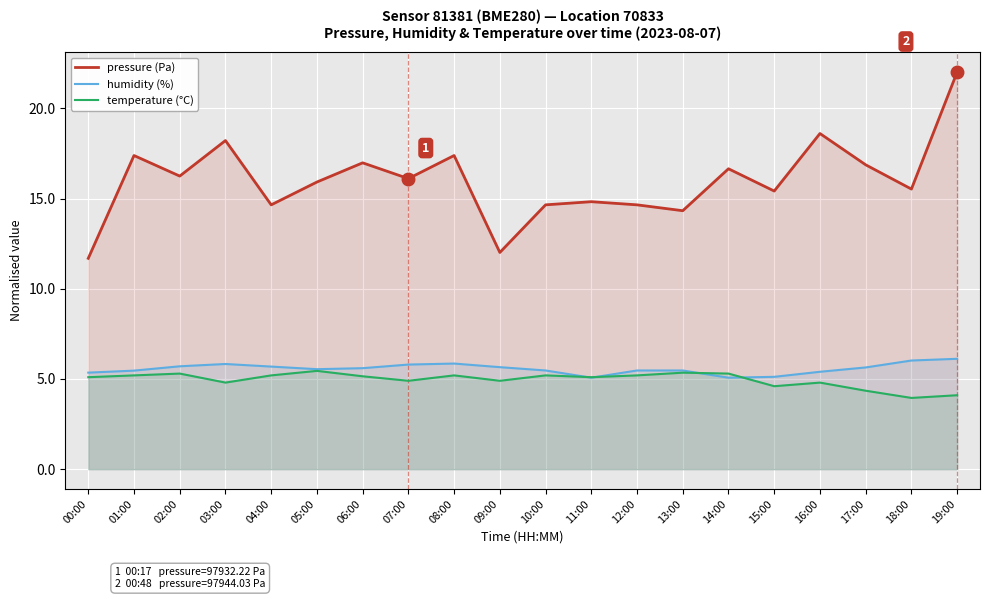

Which series has the widest spread of values?

pressure (Pa)